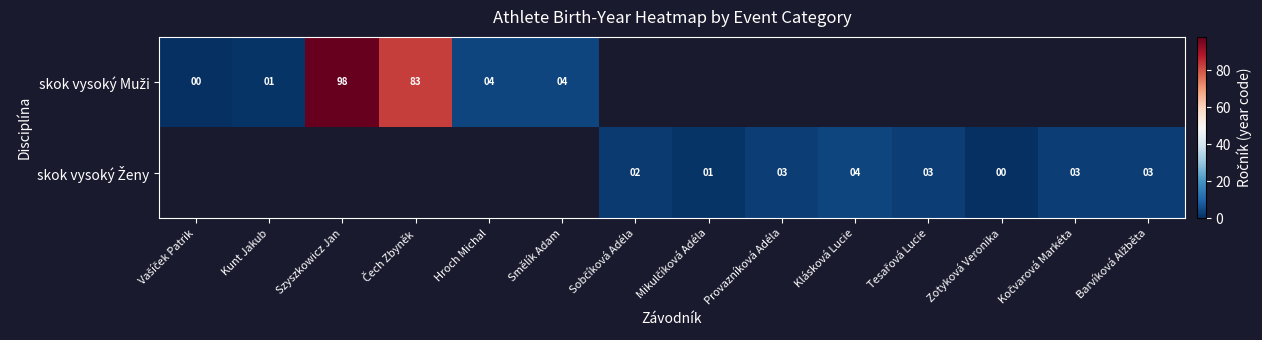

Which category has the highest value across all series?

Szyszkowicz Jan